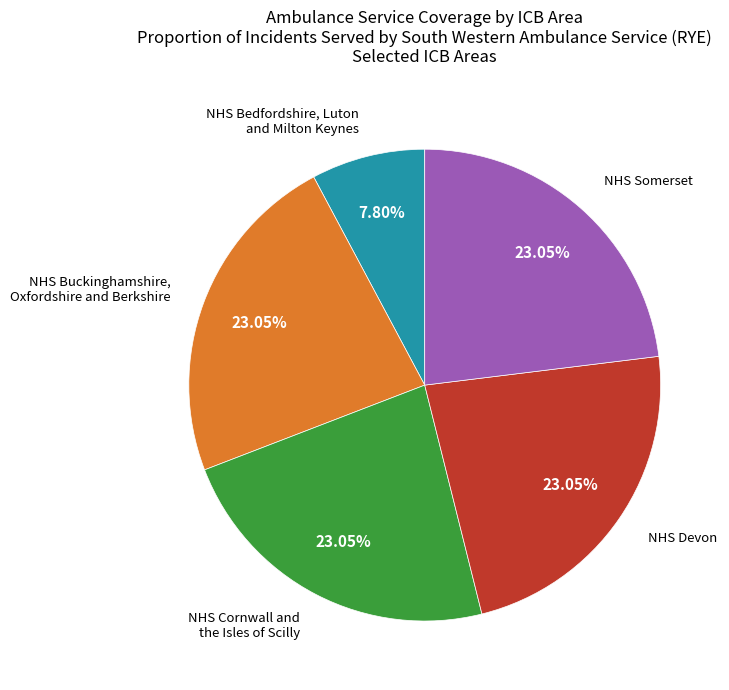

Is there a majority slice in this chart?

No